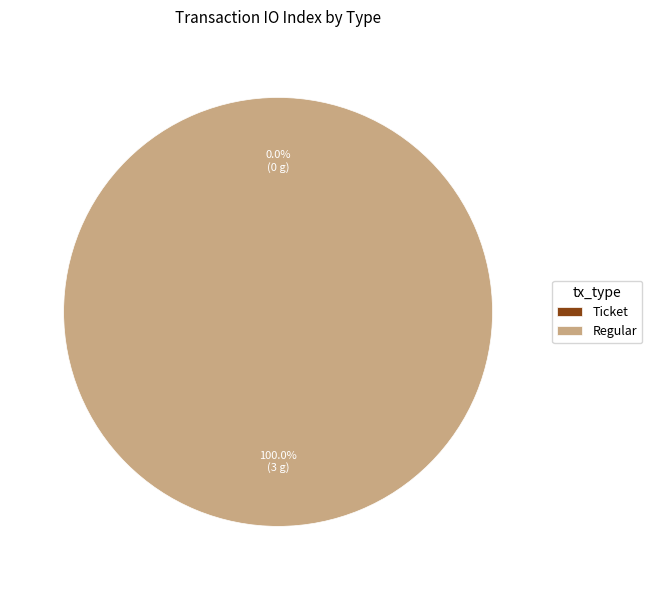

Which slice represents more than half of the pie?

Regular